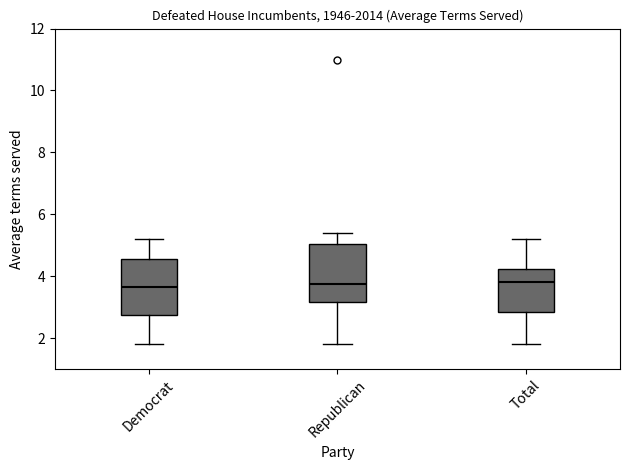

Where does the upper whisker of the box for Total end on the y-axis? The values are not printed on the chart, so give them approximately, as read against the axis.

5.2